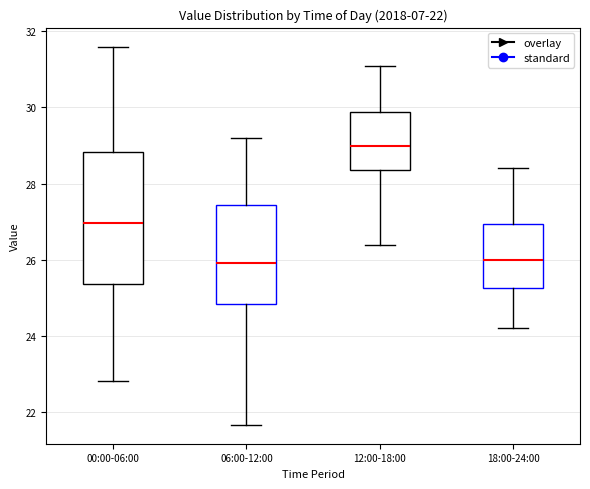

Comparing the boxes themselves (not the whiskers), which one is the tallest?

00:00-06:00